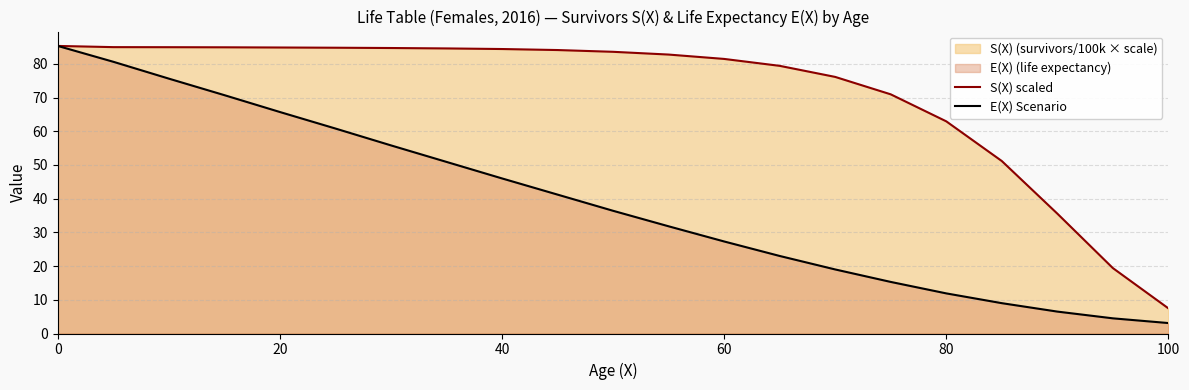

The value of S(X) scaled at 0 is 85.3. True or false?

True